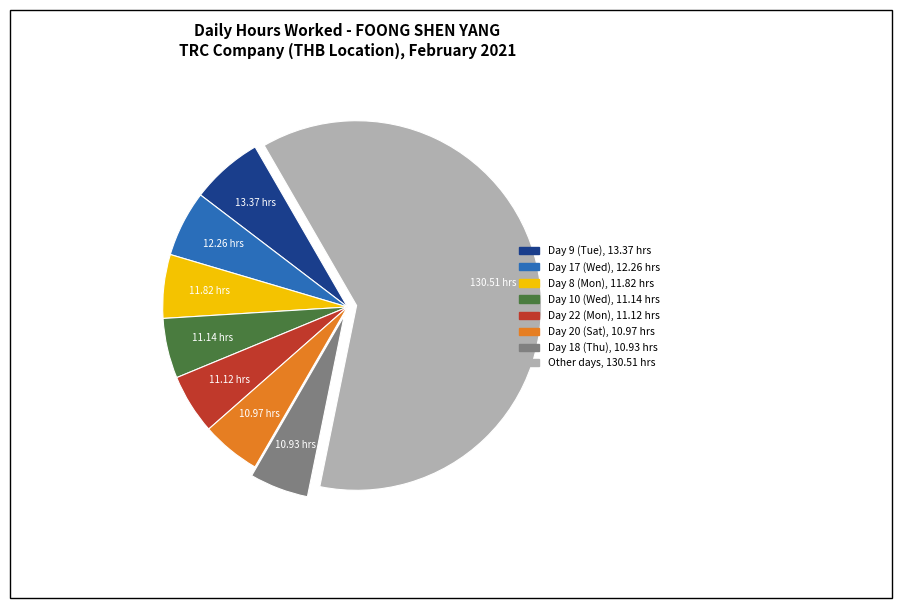

Does any single category account for the majority?

Yes